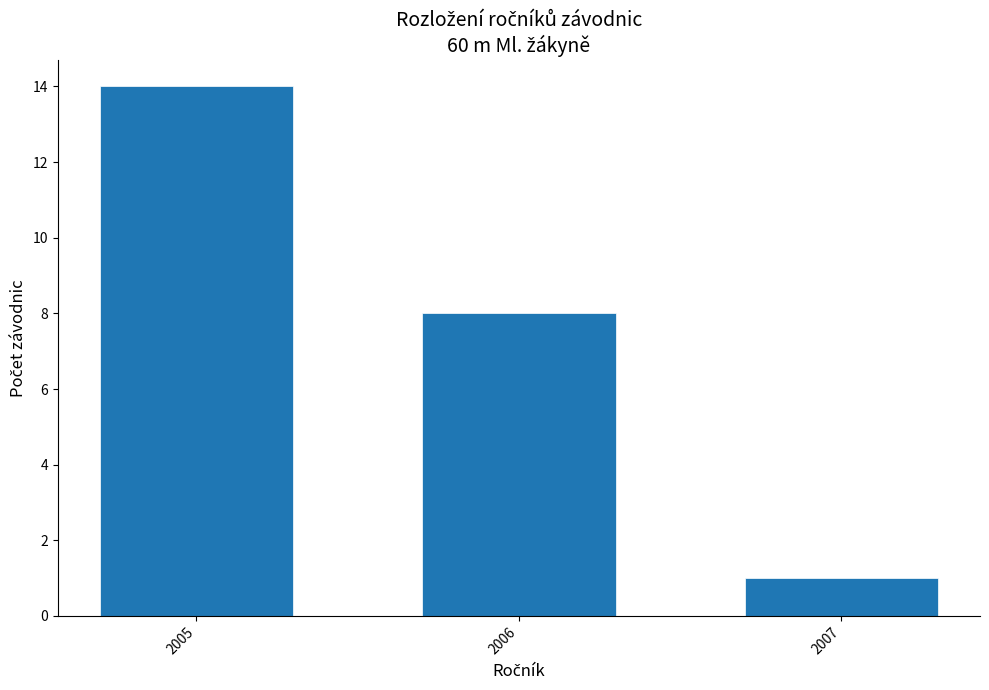

Reading left to right, extract all data points from this chart.

2005=14	2006=8	2007=1